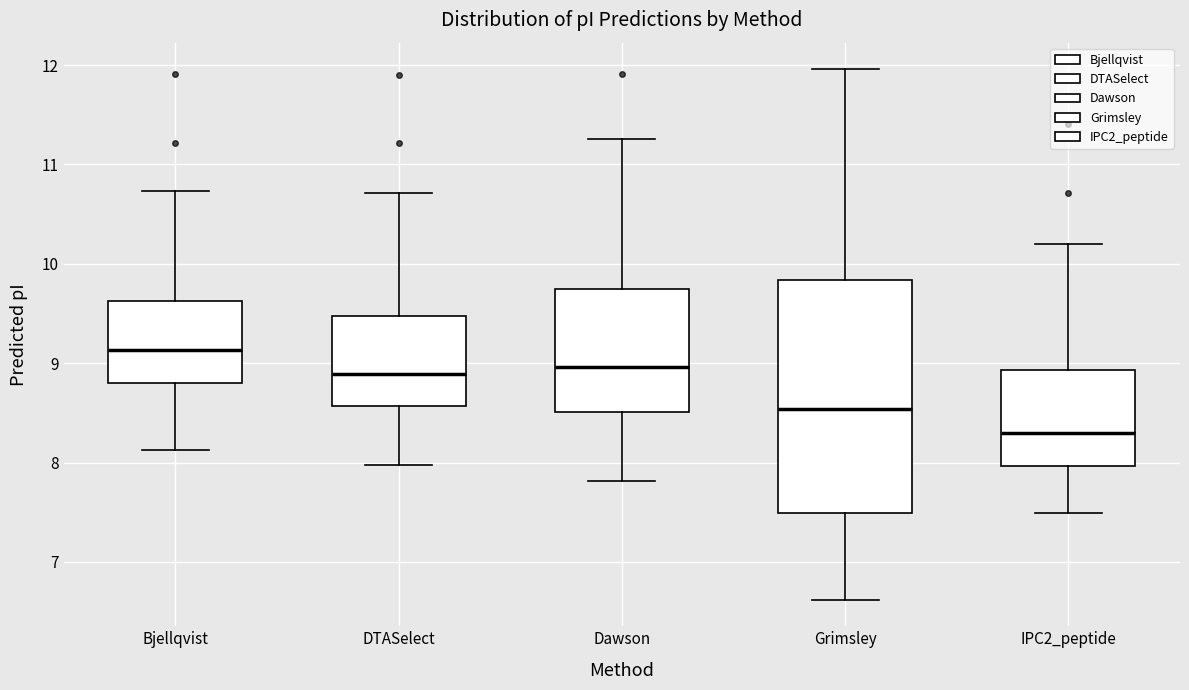

Which box has the highest median line?

Bjellqvist